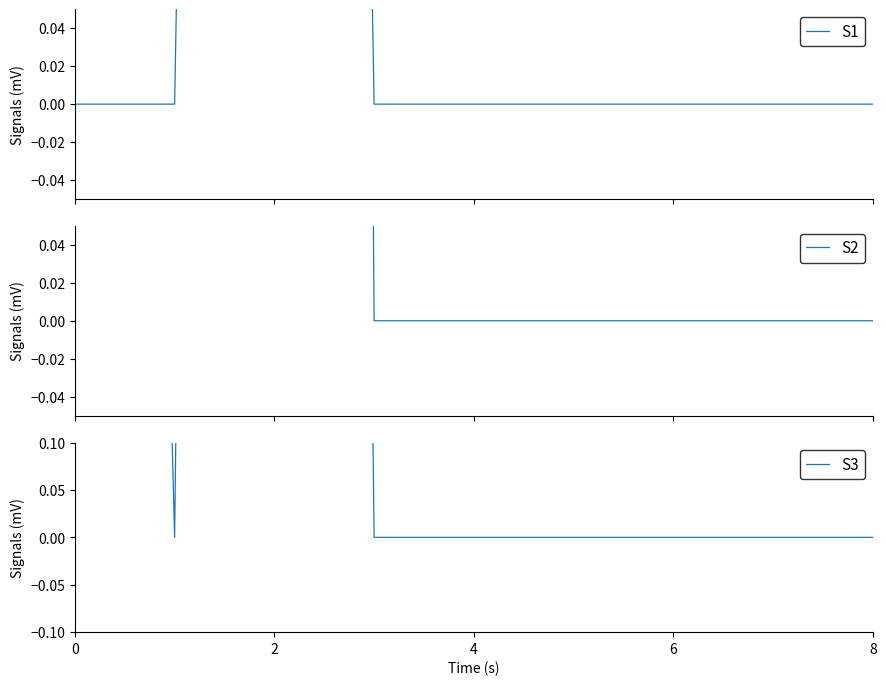

How many data points does each series have?

9